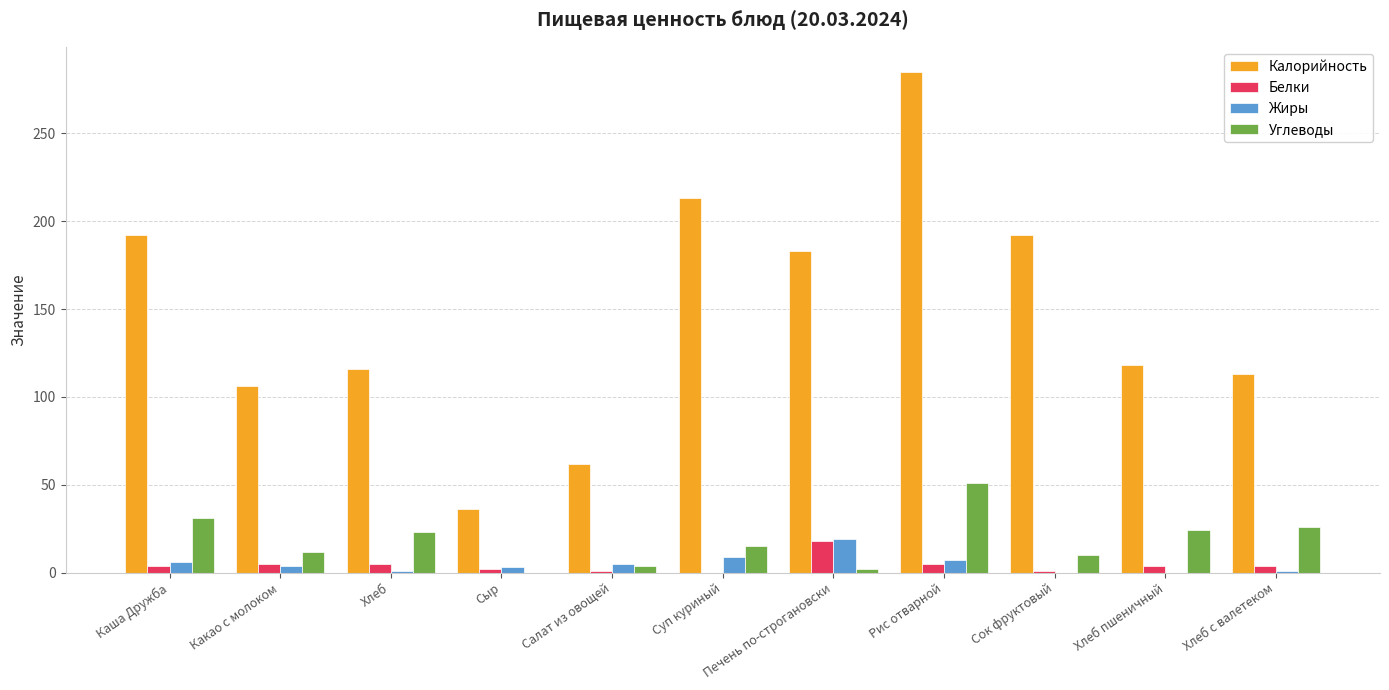

The Жиры series shows 0 at Хлеб пшеничный. True or false?

True